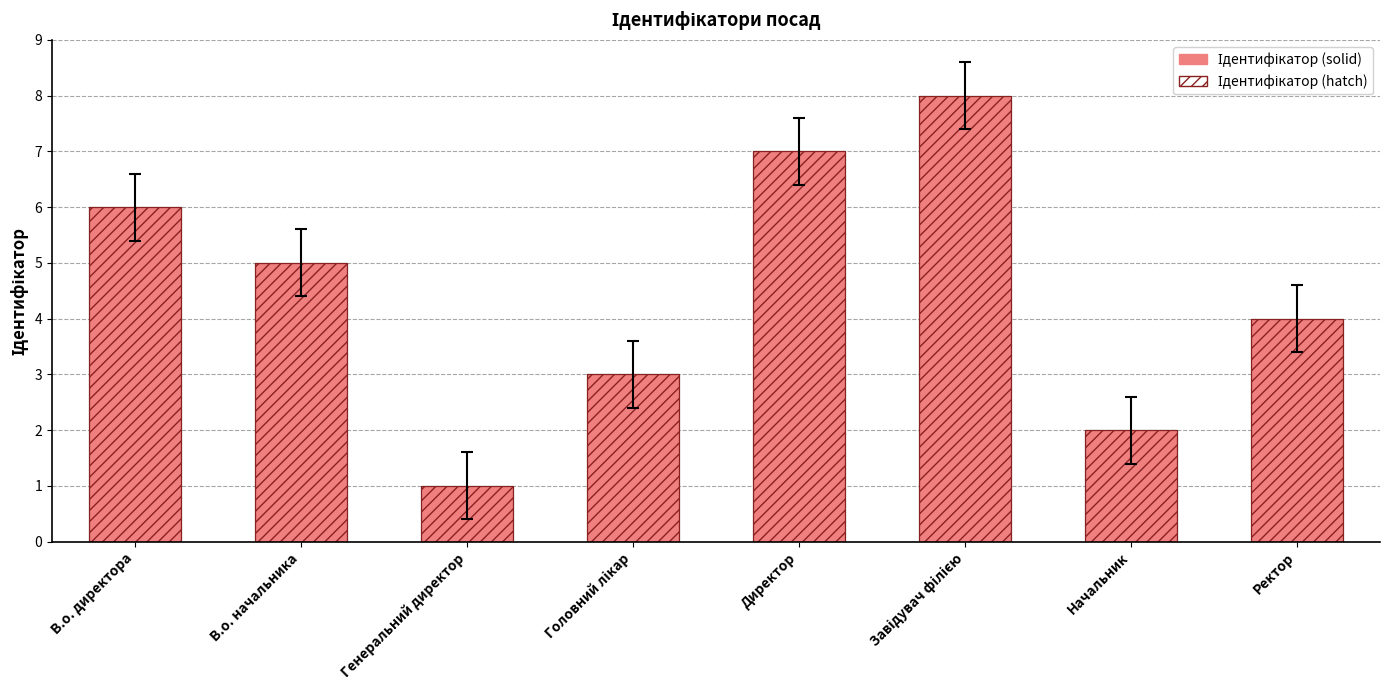

Count the number of categories in the chart.

8